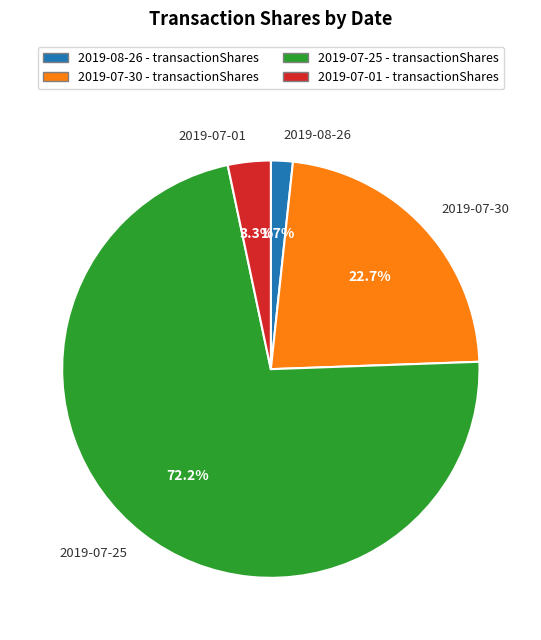

How many segments does this pie chart have?

4